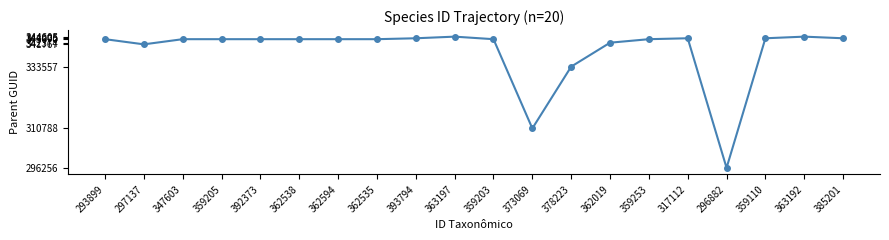

At which label is the value closest to 320430?

373069